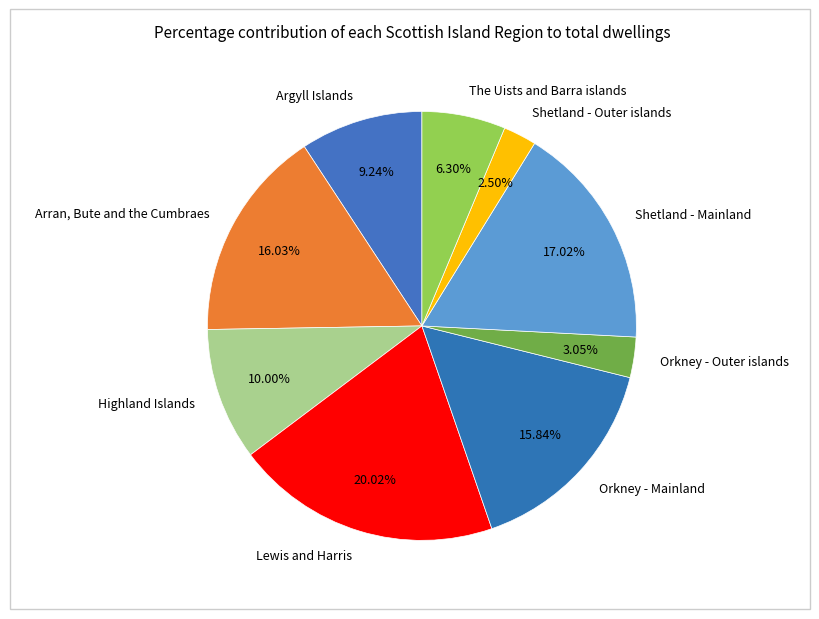

Rank the categories by value from lowest to highest.

Shetland - Outer islands, Orkney - Outer islands, The Uists and Barra islands, Argyll Islands, Highland Islands, Orkney - Mainland, Arran, Bute and the Cumbraes, Shetland - Mainland, Lewis and Harris